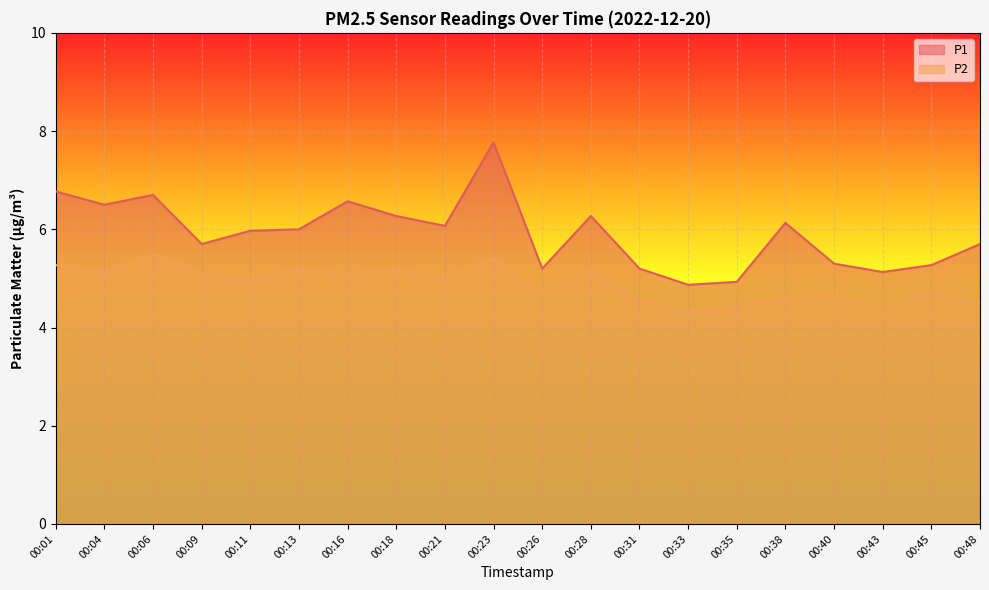

What is the difference between the second highest and second lowest values in the P1 series?

1.8